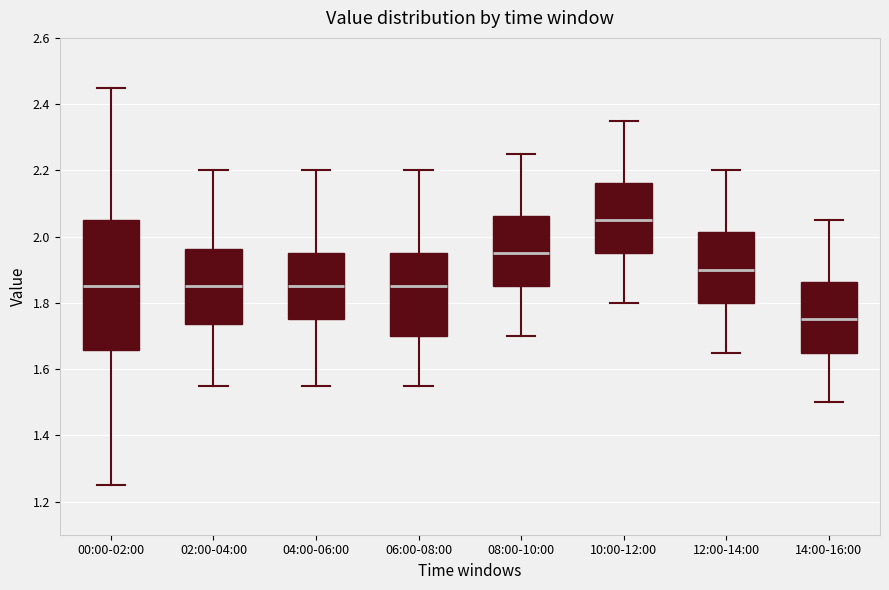

Reading left to right, transcribe this box plot: for each box, give where its median line is, the range the box spans, and where its two whiskers end, as read against the y-axis. The values are not printed on the chart, so give them approximately, as read against the axis.

00:00-02:00: median 1.86, box 1.66 to 2.06, whiskers 1.26 to 2.46
02:00-04:00: median 1.86, box 1.74 to 1.96, whiskers 1.56 to 2.20
04:00-06:00: median 1.86, box 1.76 to 1.96, whiskers 1.56 to 2.20
06:00-08:00: median 1.86, box 1.70 to 1.96, whiskers 1.56 to 2.20
08:00-10:00: median 1.96, box 1.86 to 2.06, whiskers 1.70 to 2.26
10:00-12:00: median 2.06, box 1.96 to 2.16, whiskers 1.80 to 2.36
12:00-14:00: median 1.90, box 1.80 to 2.02, whiskers 1.66 to 2.20
14:00-16:00: median 1.76, box 1.66 to 1.86, whiskers 1.50 to 2.06